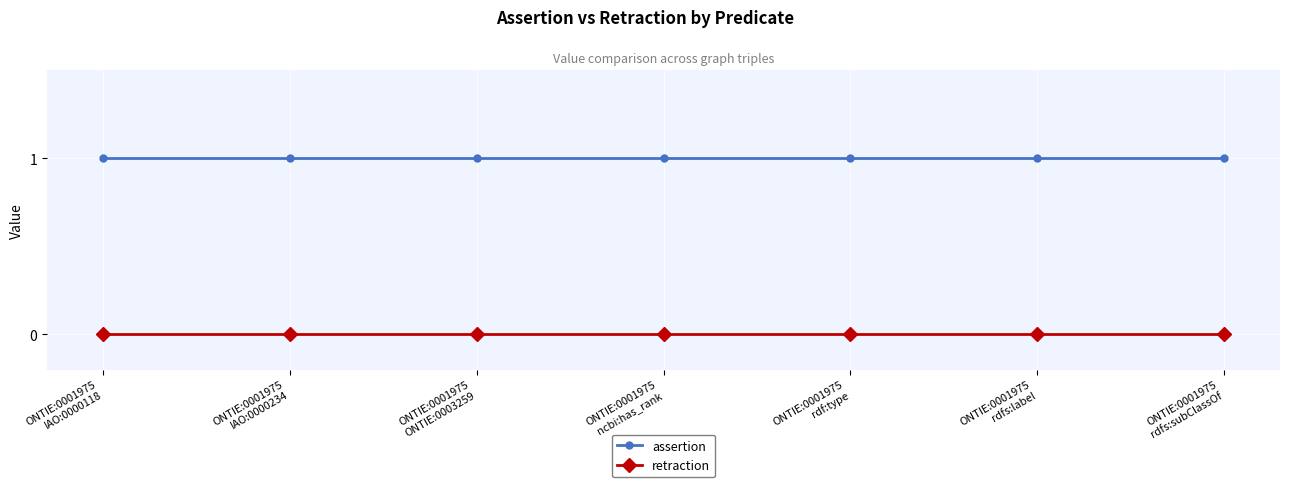

Is this an area chart (filled region under the line)?

No